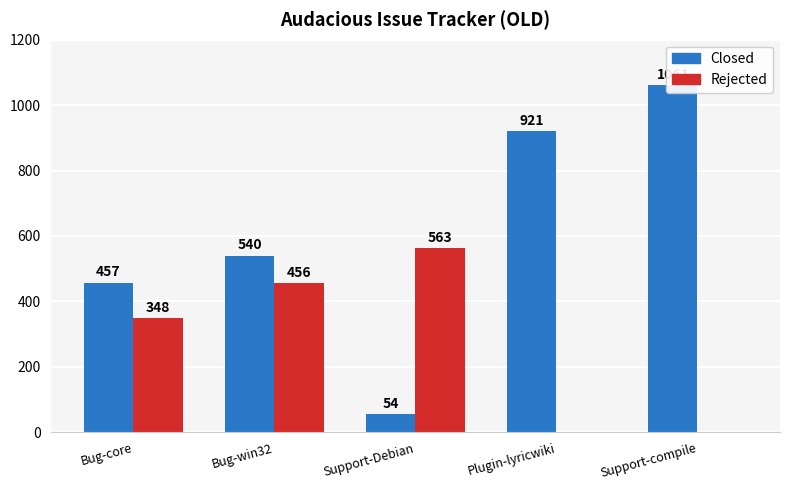

Where does the Rejected series first go above 348?

Bug-win32